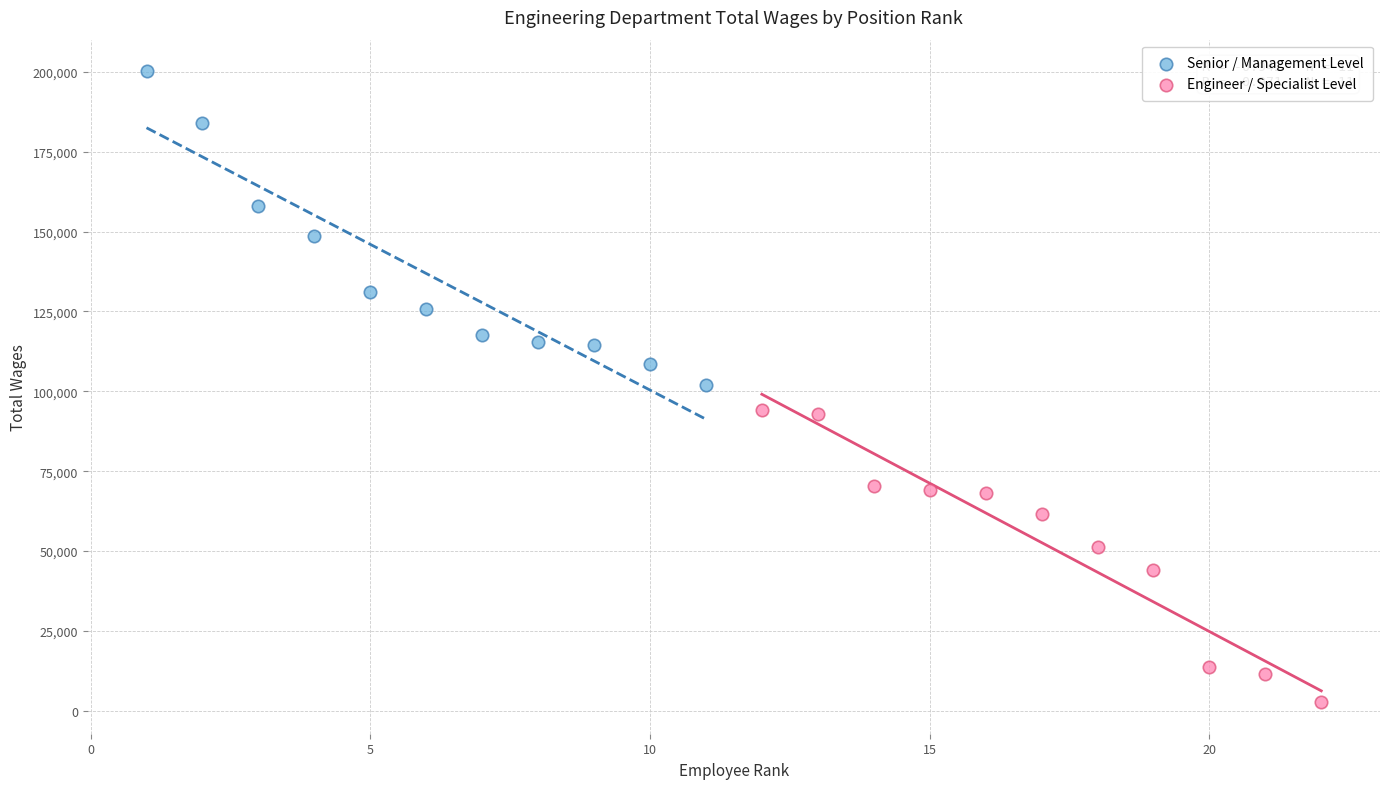

Which series contains the highest Y value?

Senior / Management Level